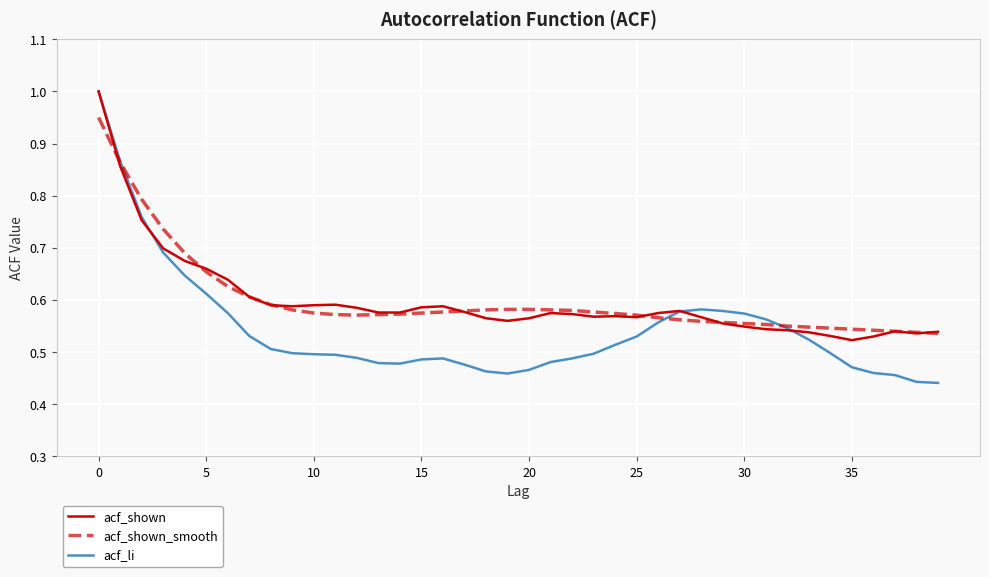

Which series has the widest spread of values?

acf_li